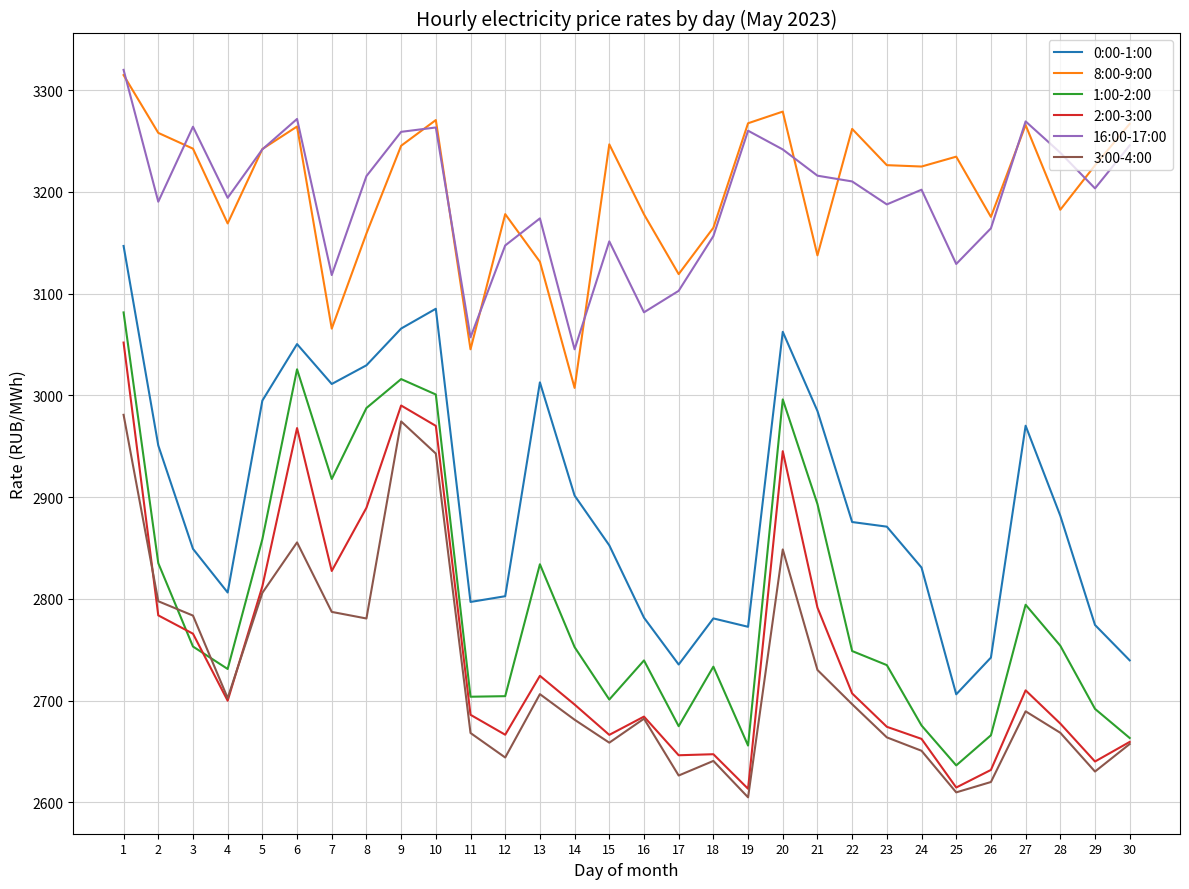

True or false: 2:00-3:00 and 16:00-17:00 cross at least once.

False